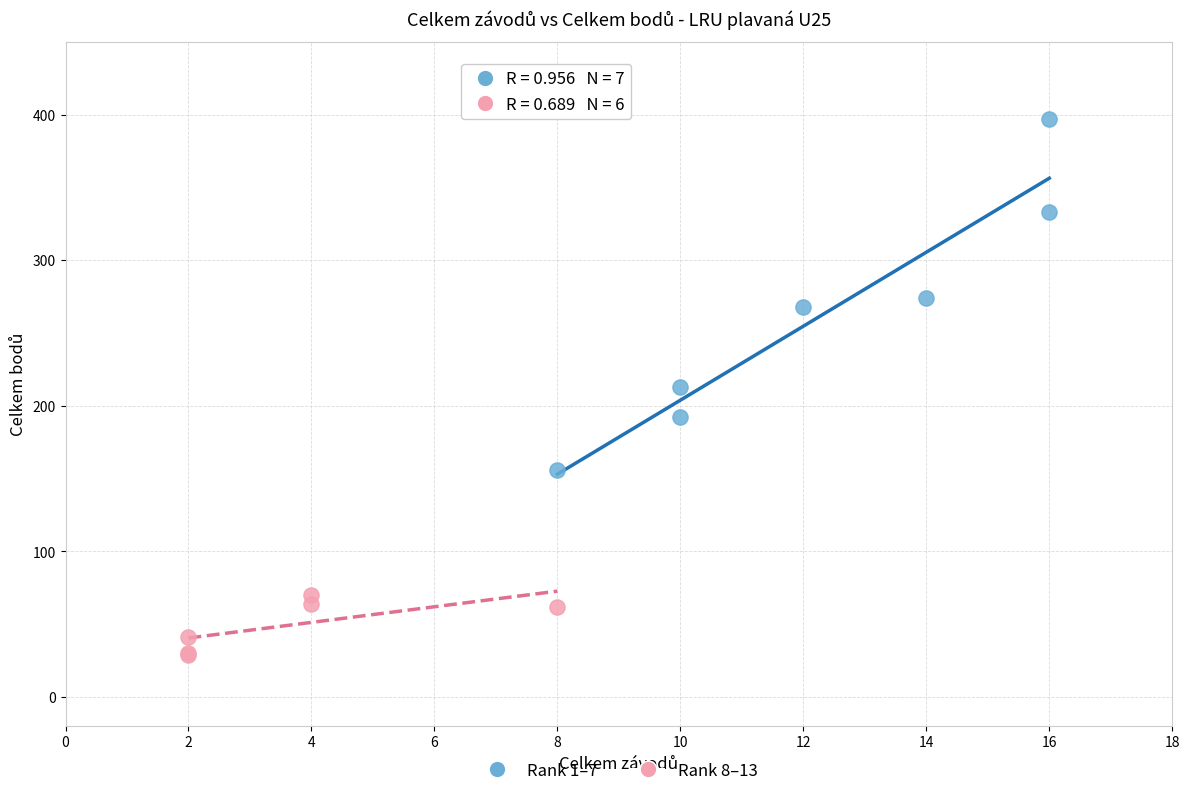

What are all the series names shown in the legend?

Rank 1–7, Rank 8–13